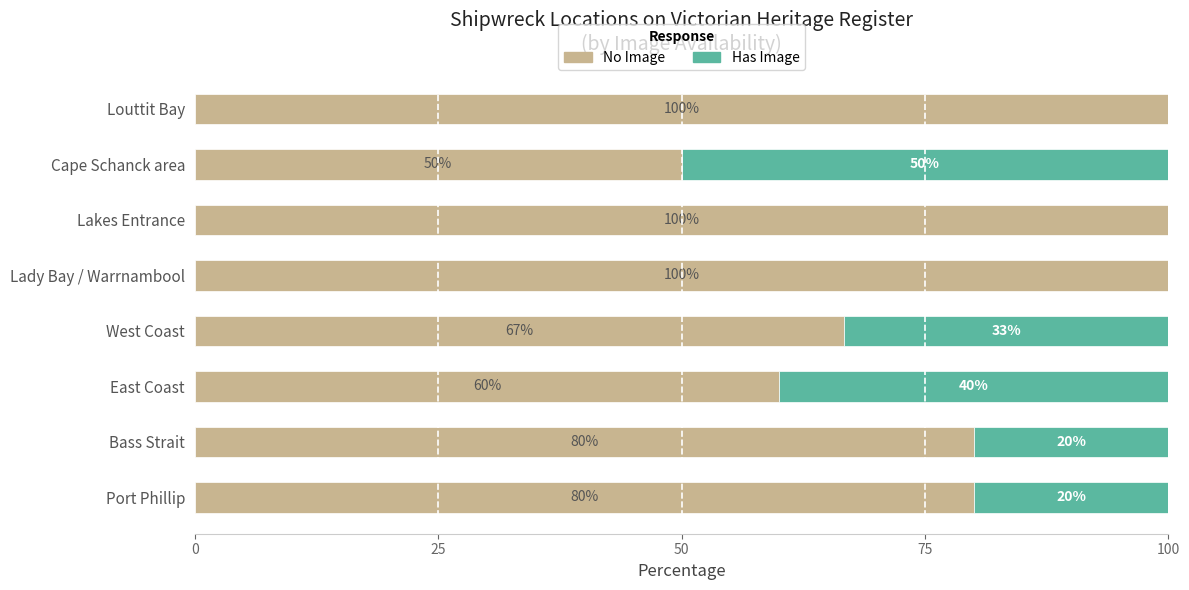

Read the No Image value at Port Phillip.

80.0